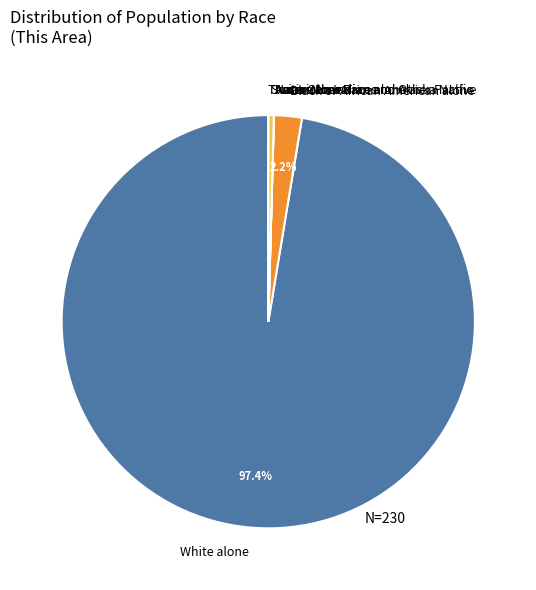

What is the majority slice?

White alone